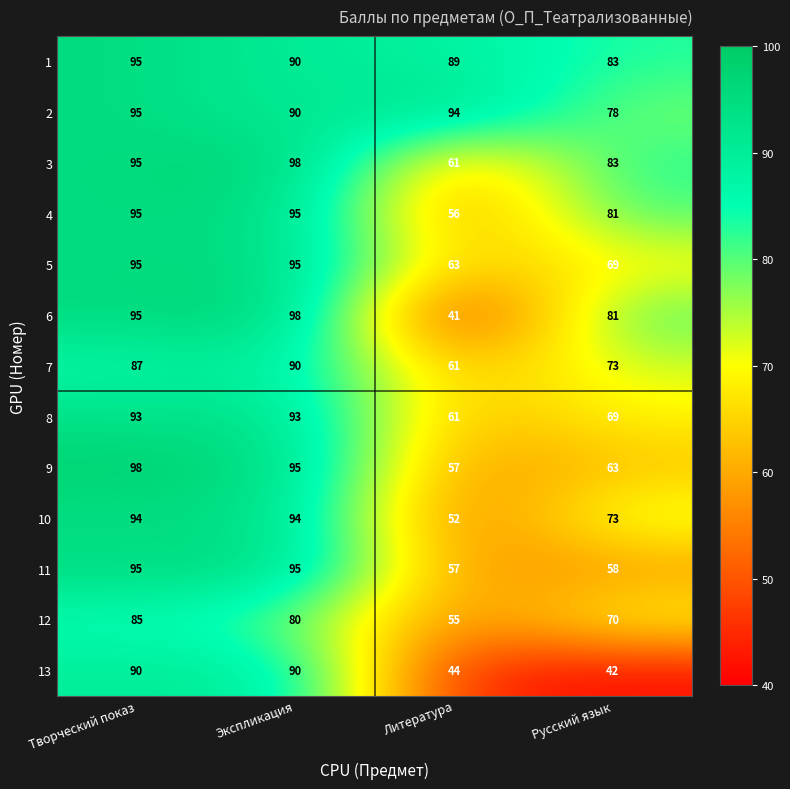

Is the value of 5 at Литература greater than the value of 11 at Русский язык?

Yes